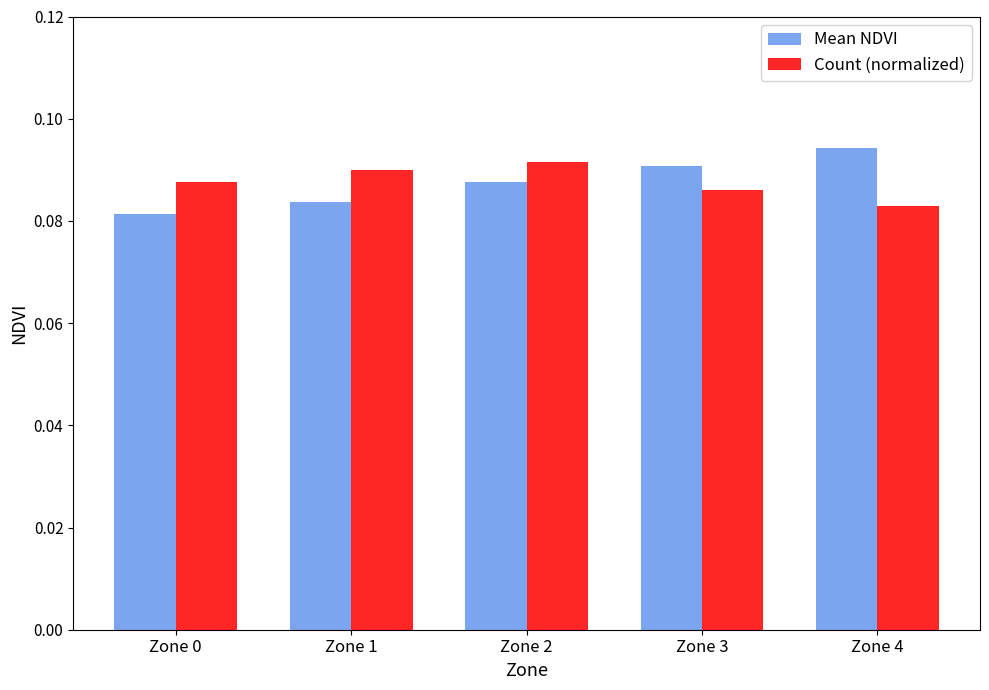

Rank the categories by Mean NDVI value from lowest to highest.

Zone 0, Zone 1, Zone 2, Zone 3, Zone 4